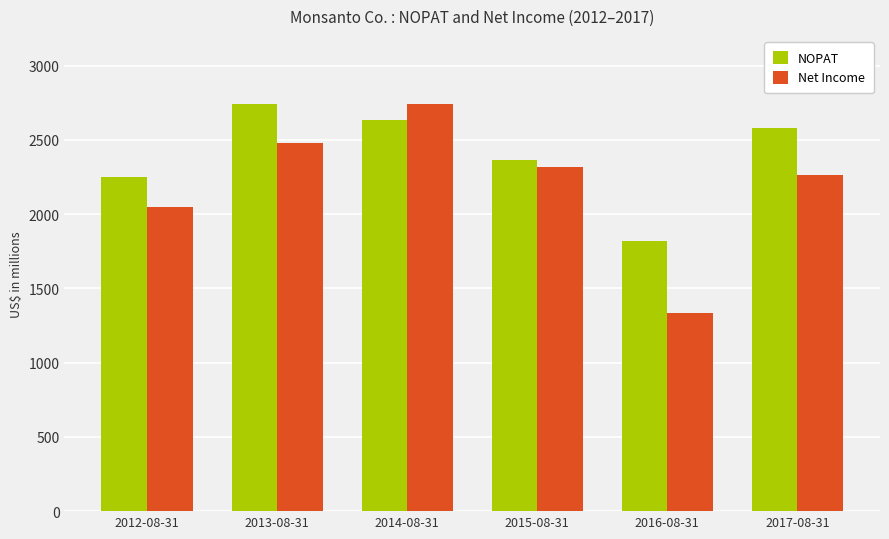

Rank the series by their average value, from highest to lowest.

NOPAT, Net Income